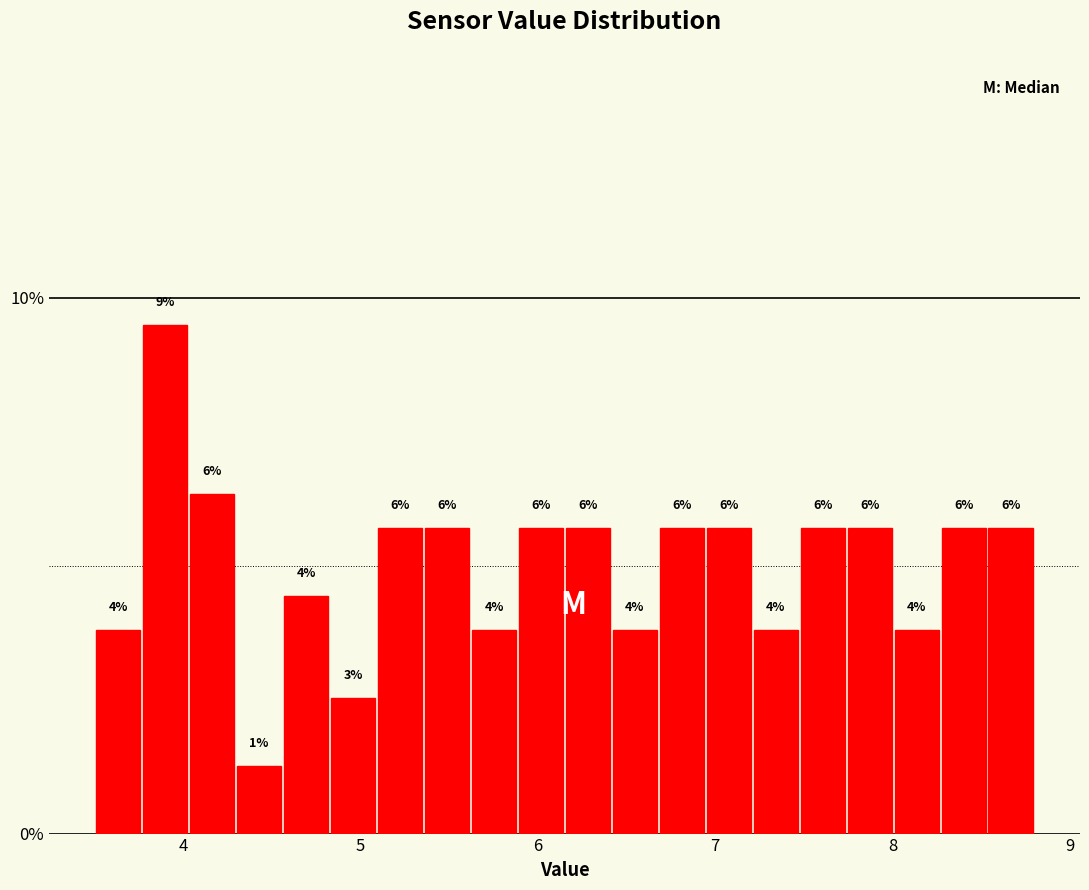

Read against the x-axis, roughly where is the centre of the tallest bar?

3.9